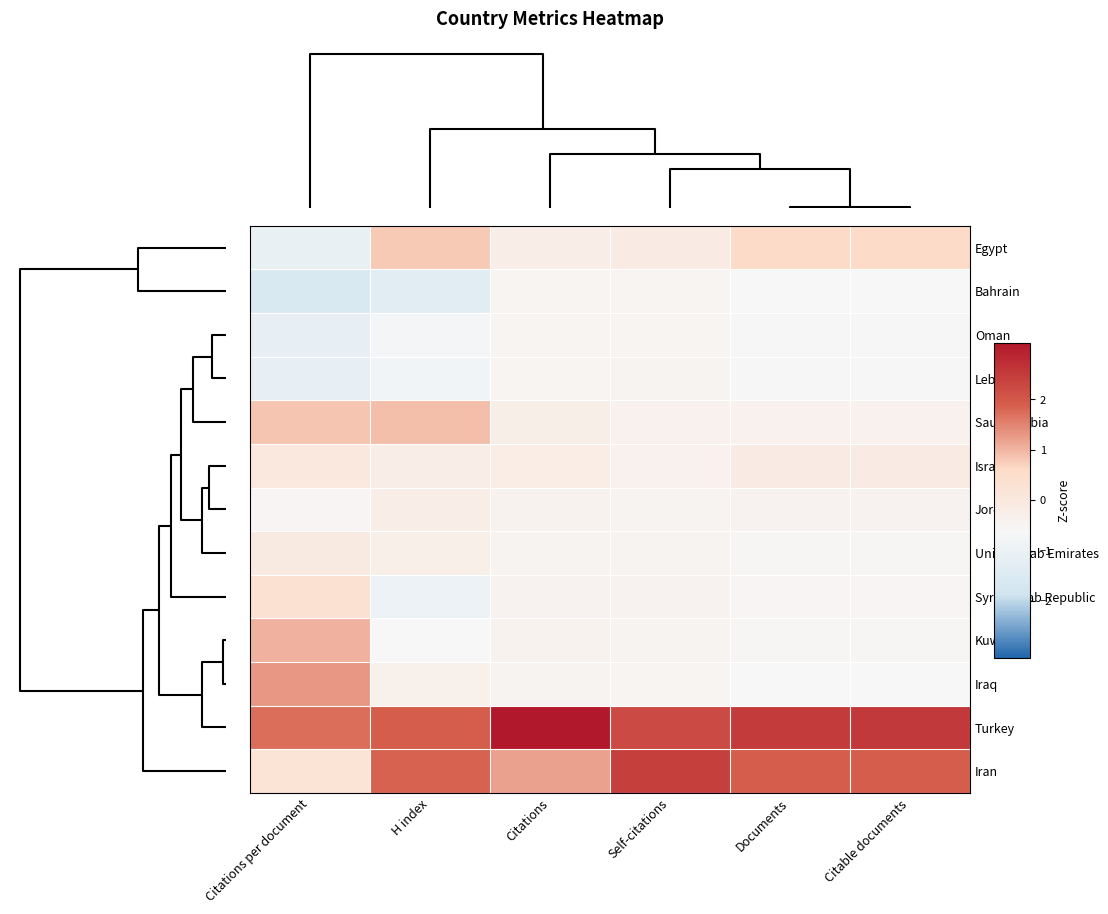

Which series has the largest total across all categories?

Turkey